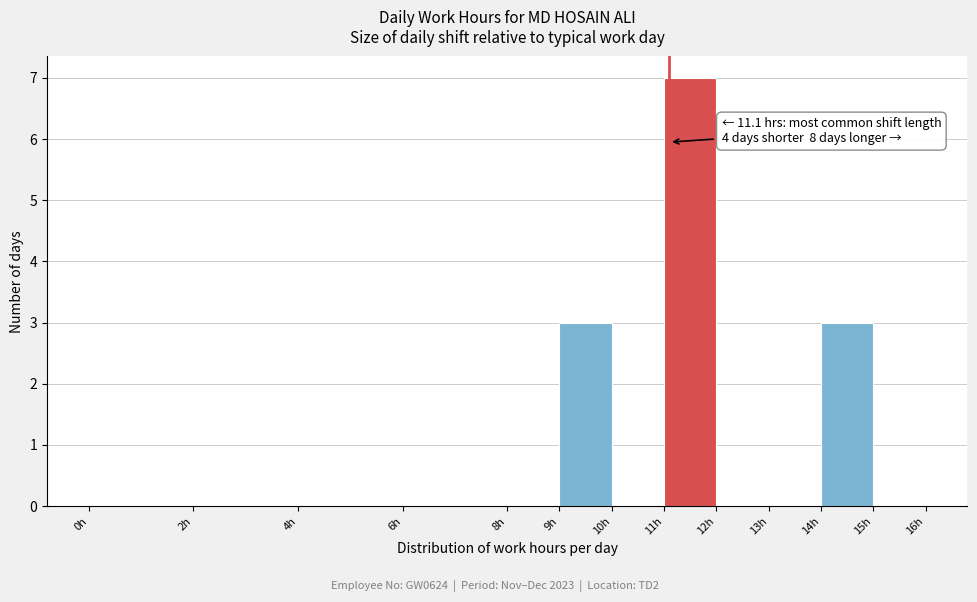

Over which range of the x-axis is the bar tallest?

11 to 12